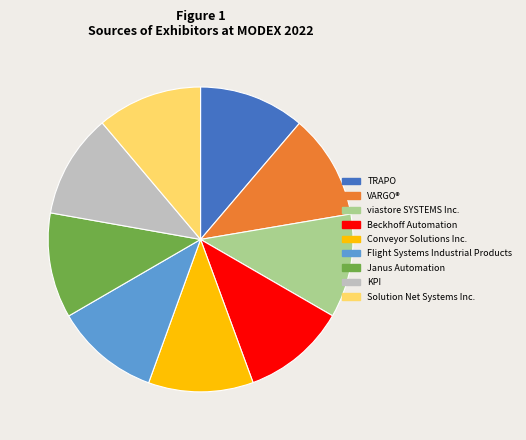

Does any single category account for the majority?

No